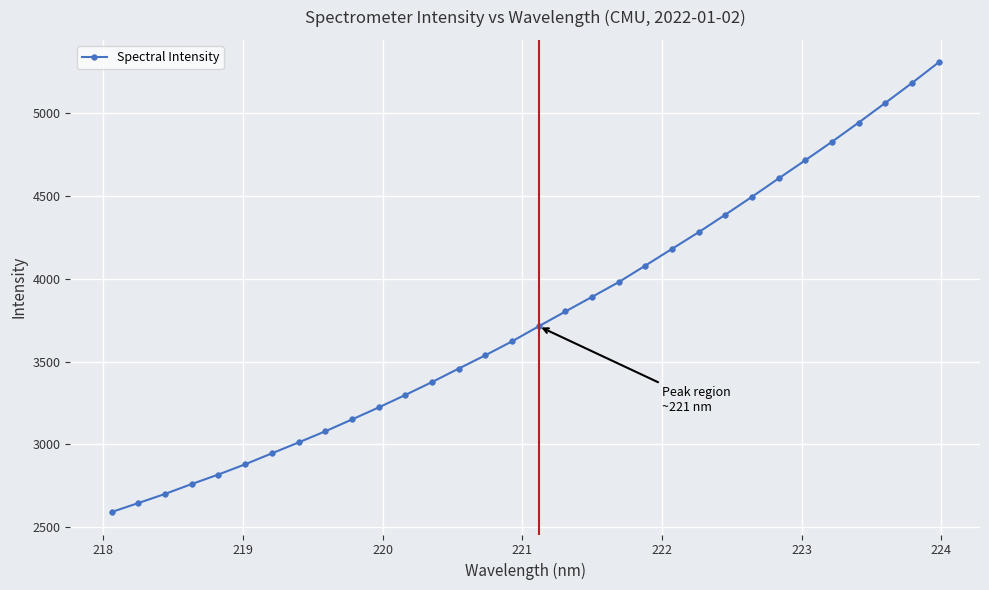

What is the average value?

3766.8